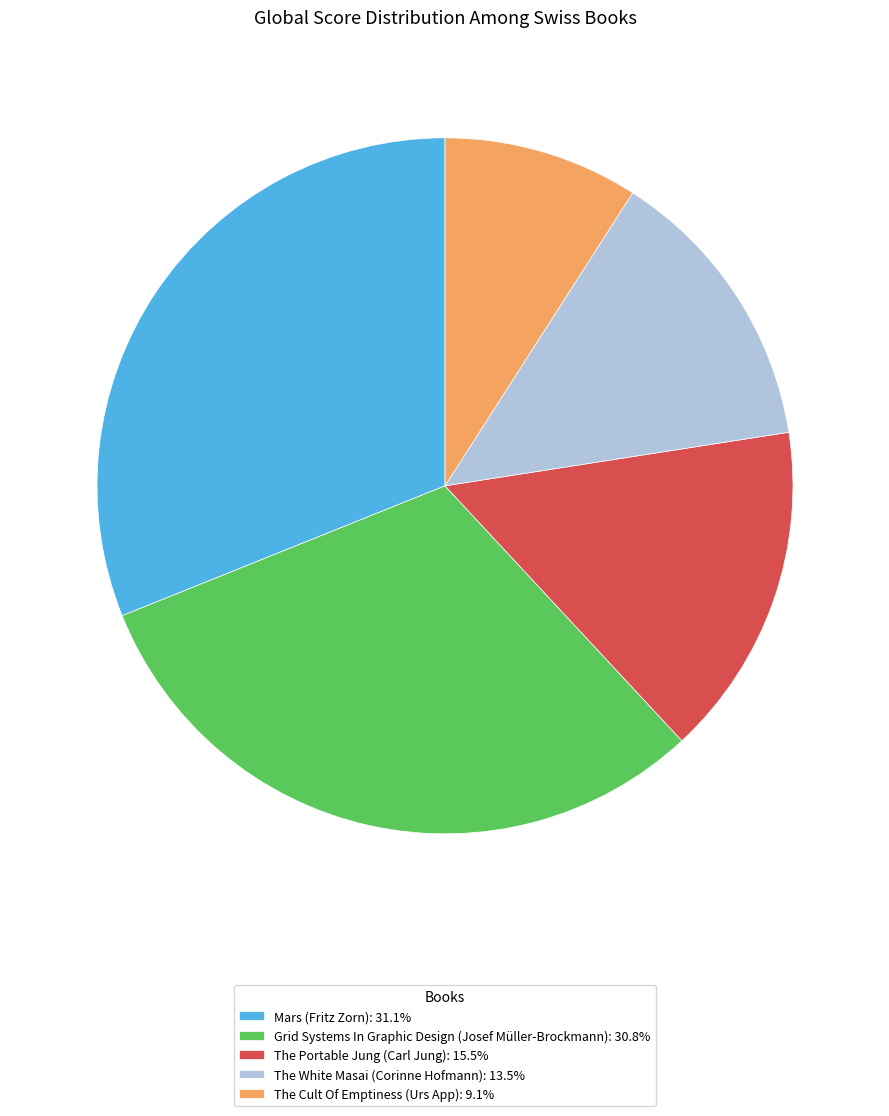

How many slices are in this pie chart?

5